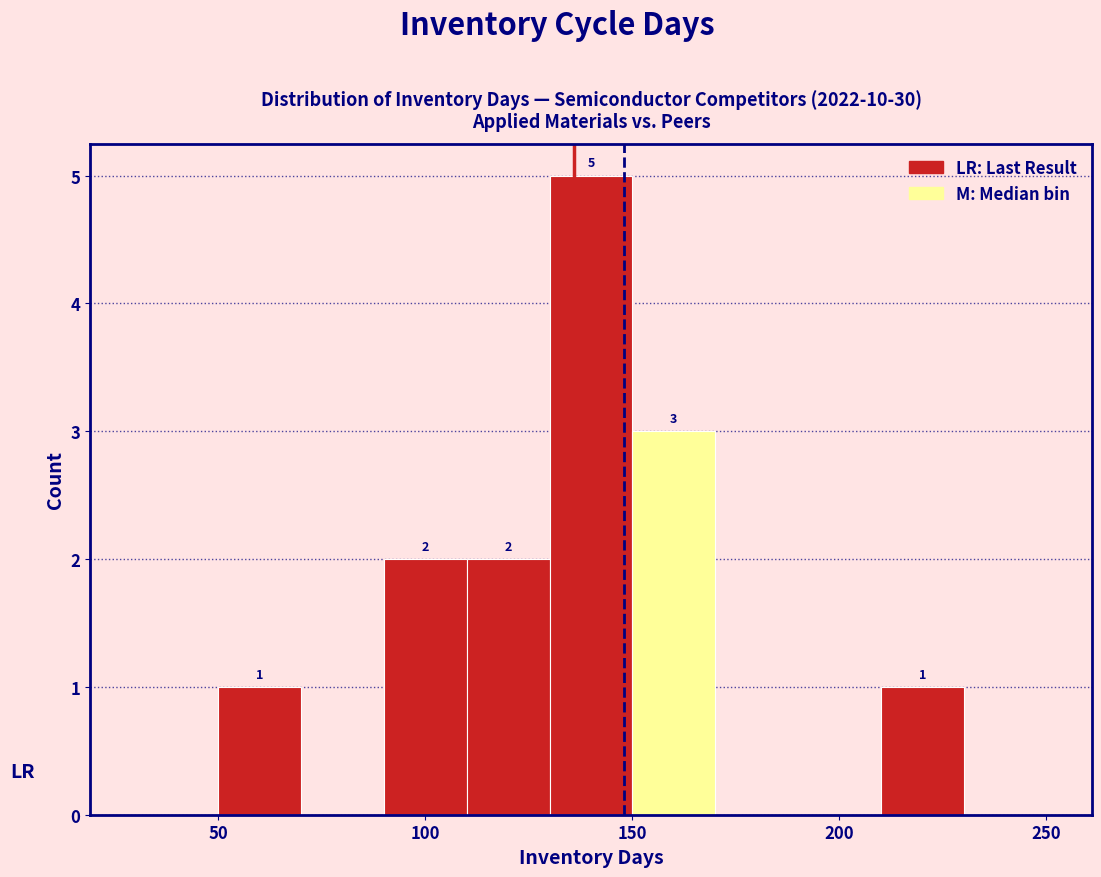

Over which range of the x-axis is the bar tallest?

130 to 150